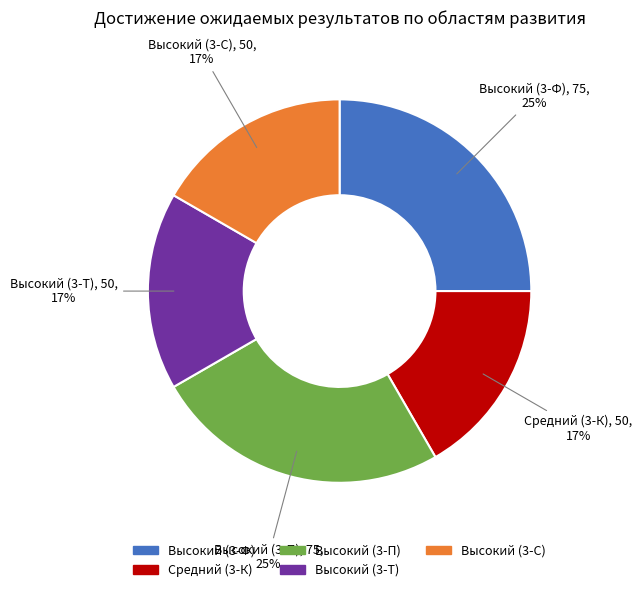

Is there any slice that represents more than half of the pie?

No